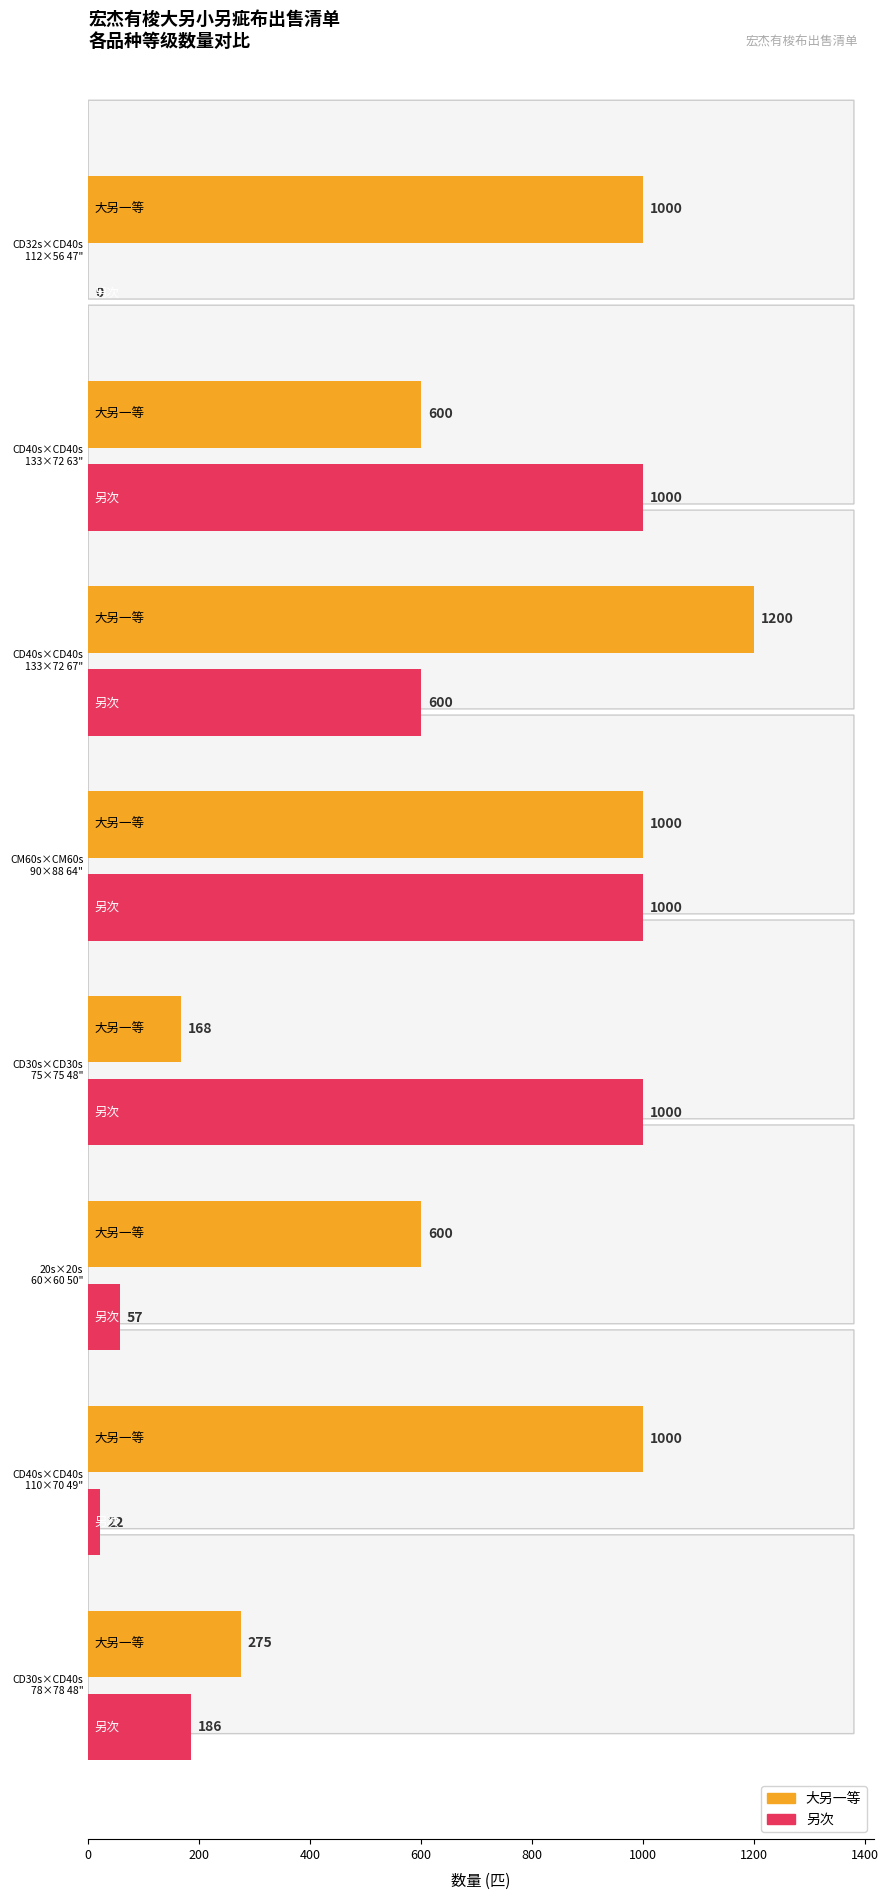

True or false: 大另一等 has a value of 605 at CM60s×CM60s
90×88 64".

False